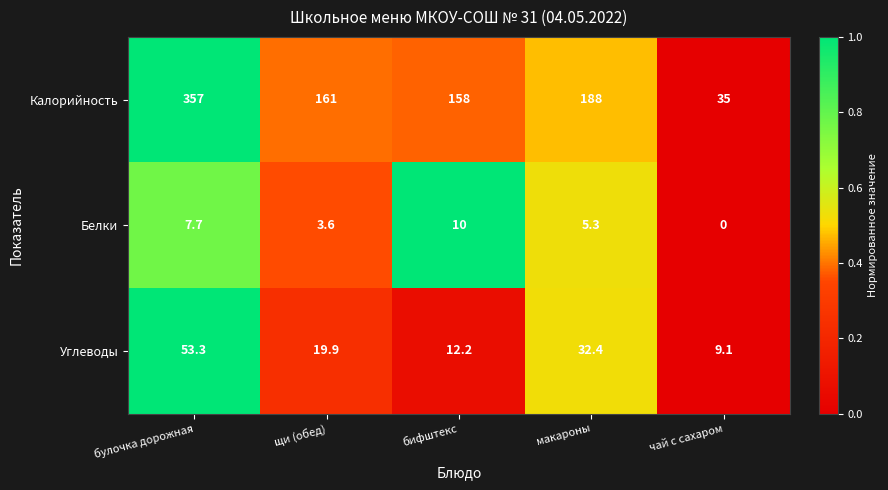

True or false: Углеводы has a value of 14.2 at чай с сахаром.

False